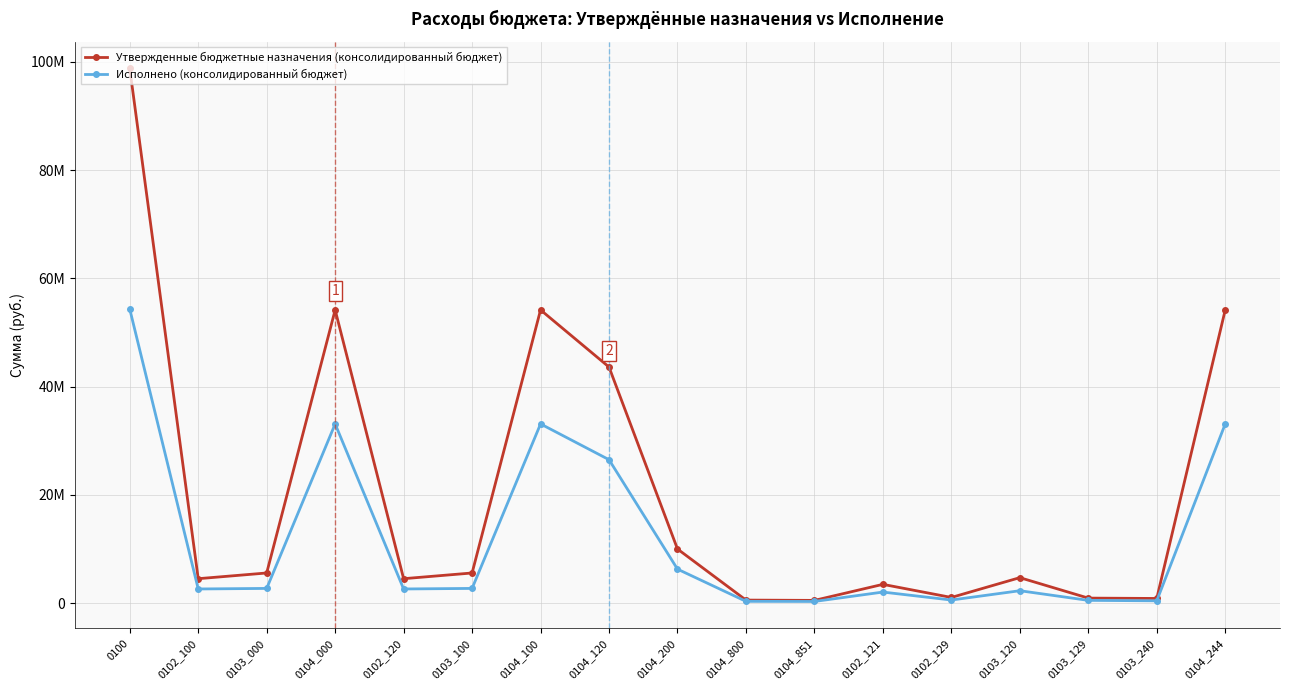

What is the approximate value of Утвержденные бюджетные назначения (консолидированный бюджет) at 0104_000?

54164342.7